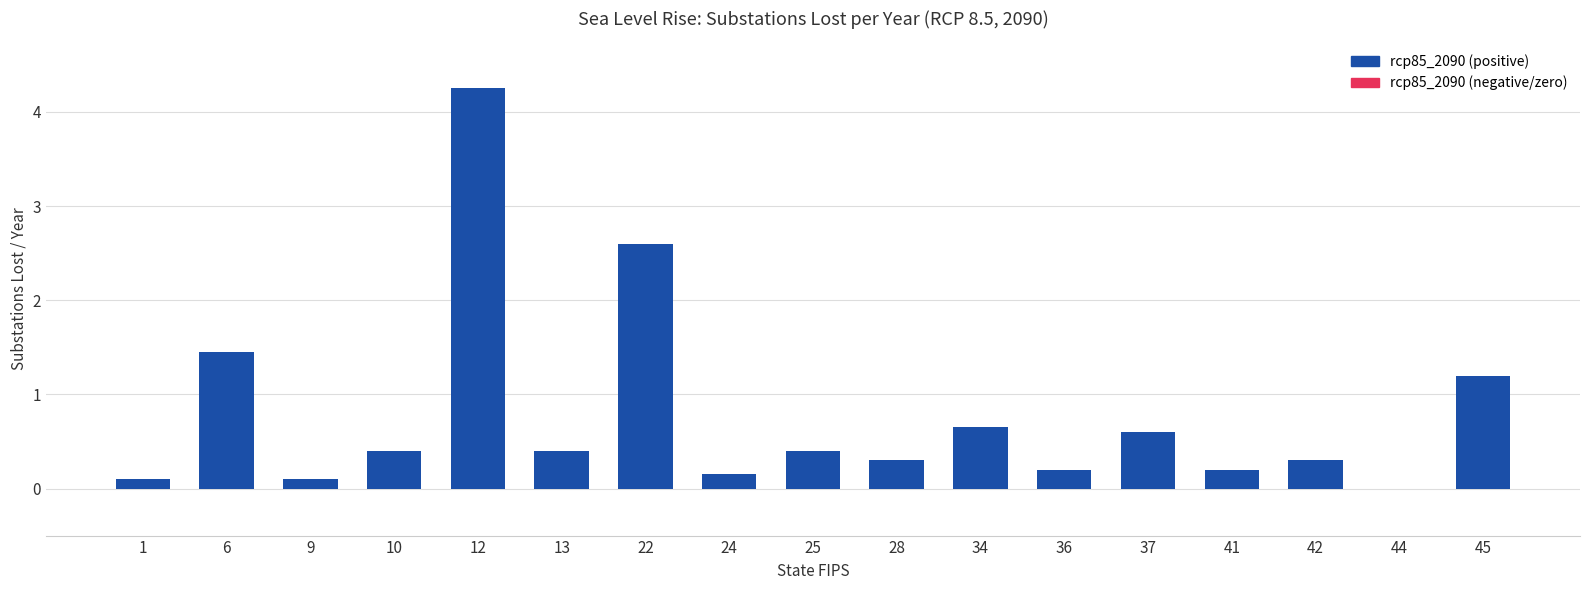

What is the change in value from 42 to 44?

-0.3